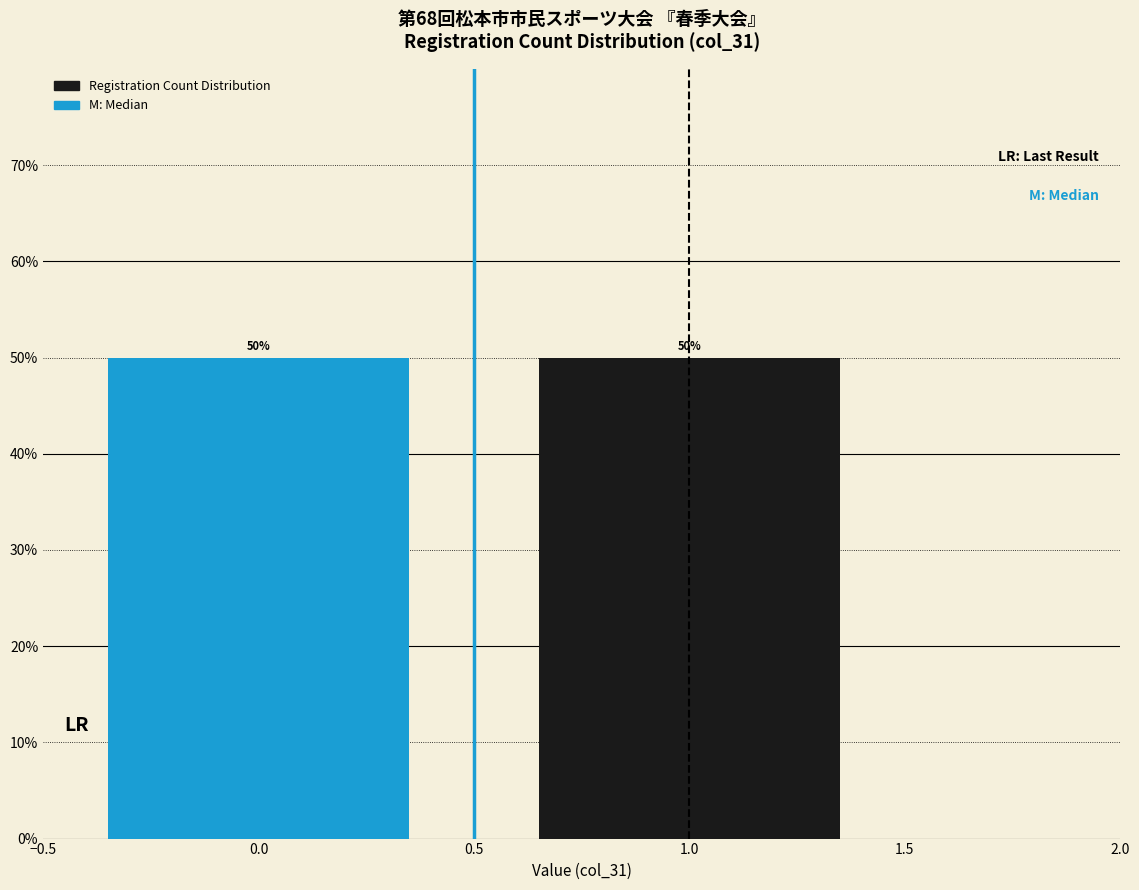

Reading left to right, list every bar in this chart as the range it spans on the x-axis followed by its height.

-0.5 to 0.5: 50
0.5 to 1.5: 50